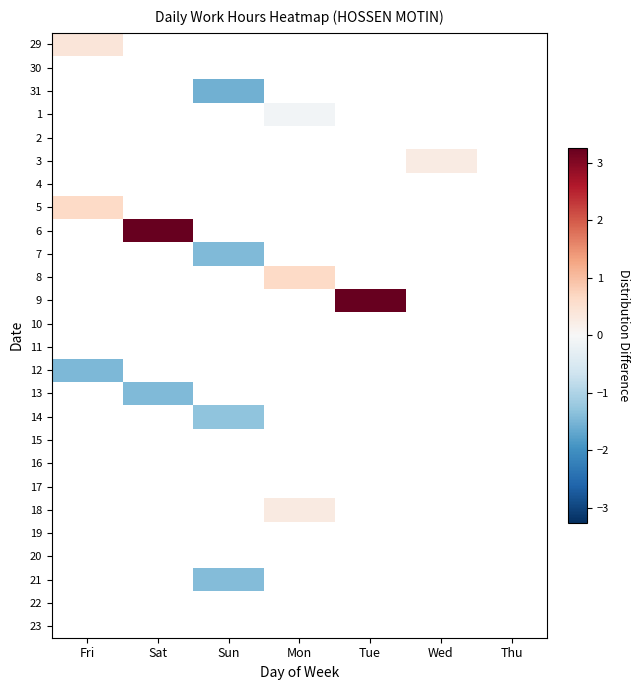

List the series in order of their overall mean, highest first.

29, 30, 31, 1, 2, 3, 4, 5, 6, 7, 8, 9, 10, 11, 12, 13, 14, 15, 16, 17, 18, 19, 20, 21, 22, 23